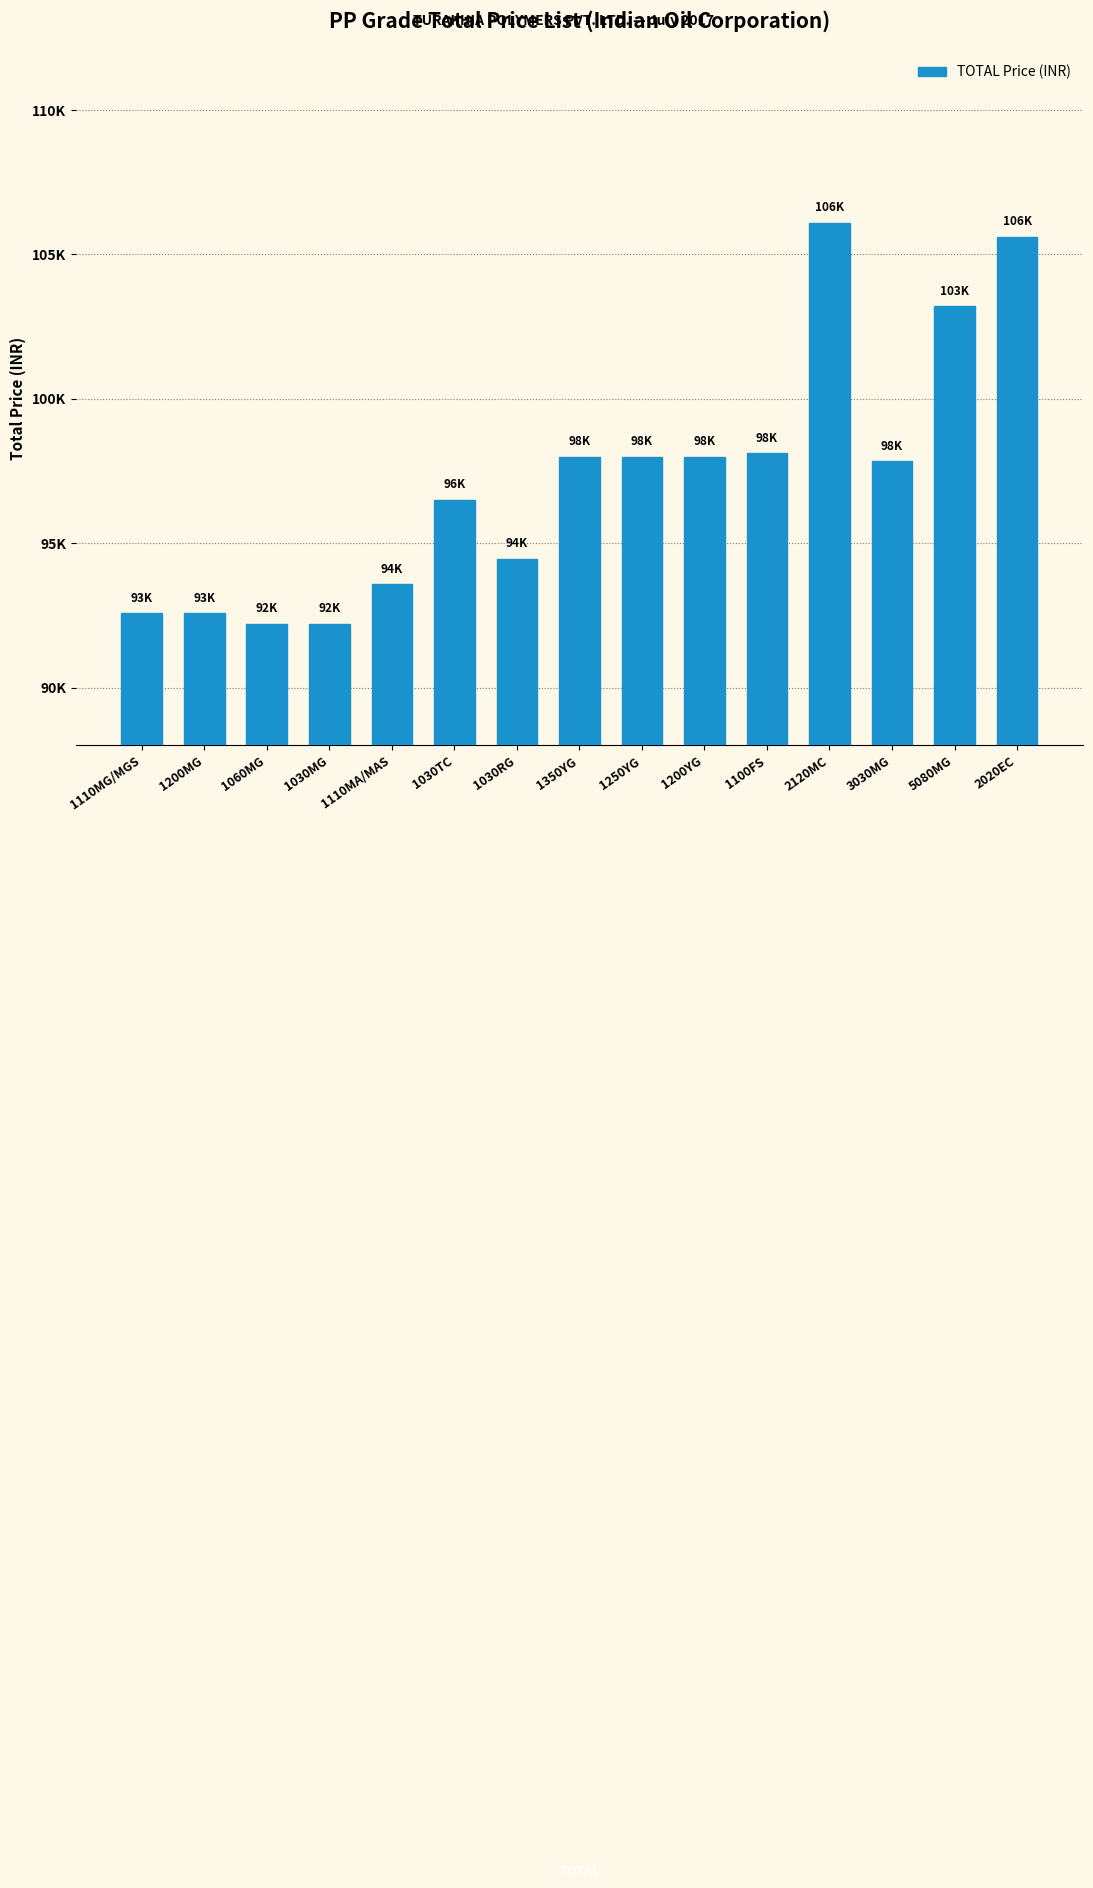

Read the value at 1200YG.

97993.8